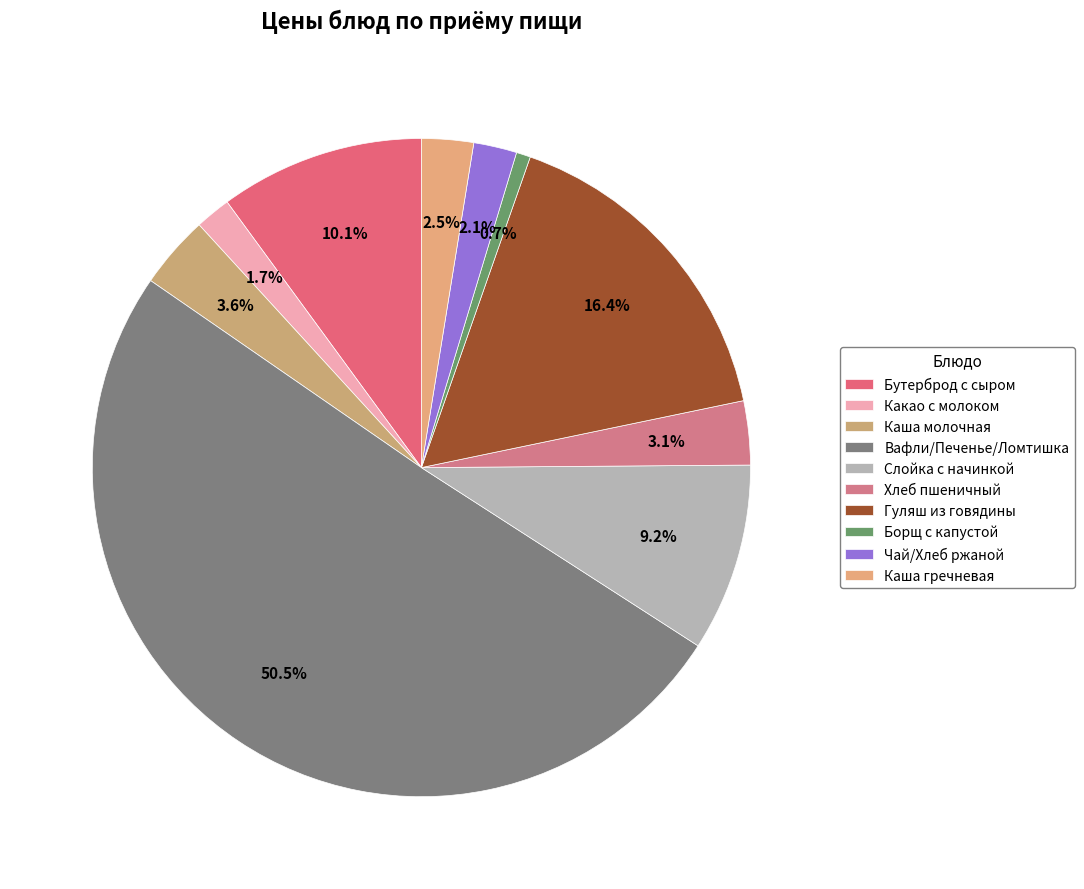

How many segments does this pie chart have?

10